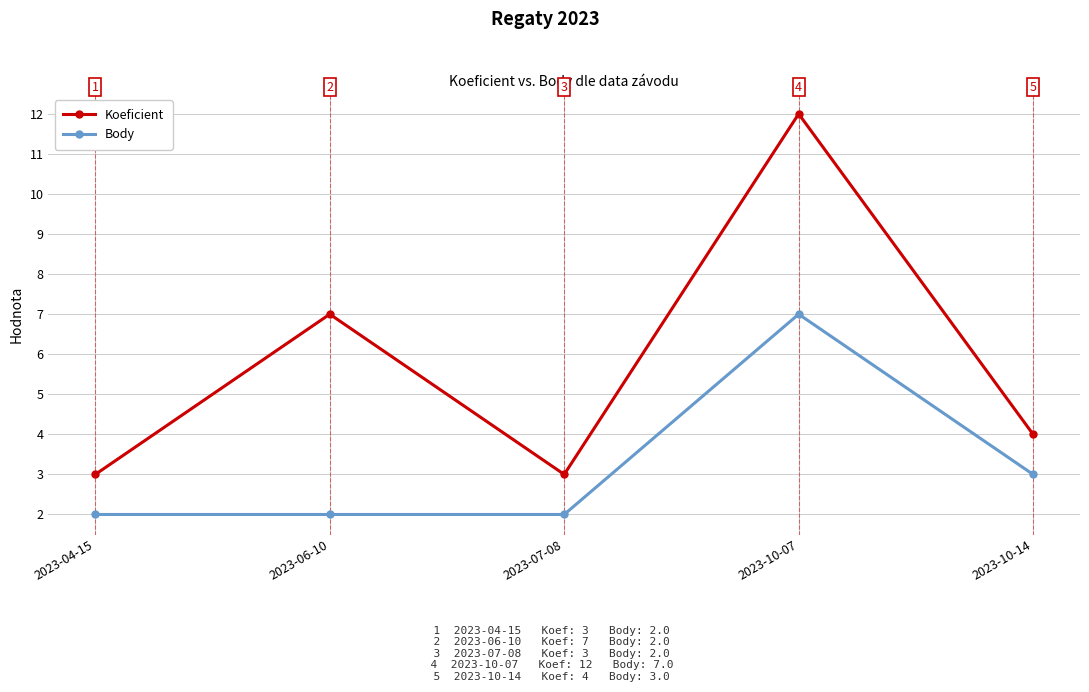

At which category is the sum across all series the highest?

2023-10-07